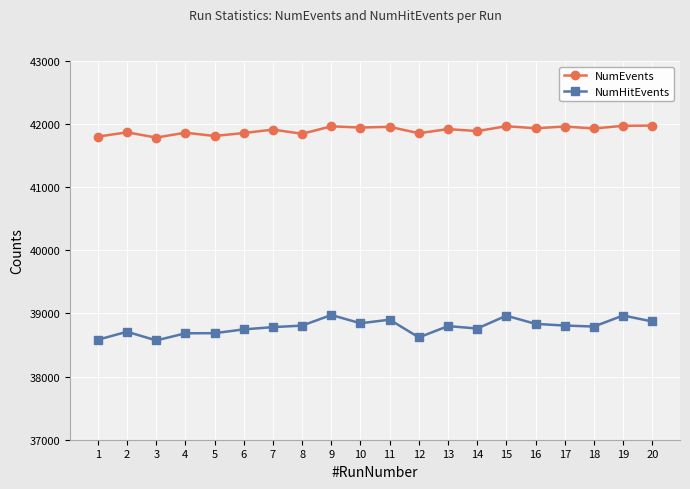

What is the difference between the maximum and minimum values in the NumEvents series?

190